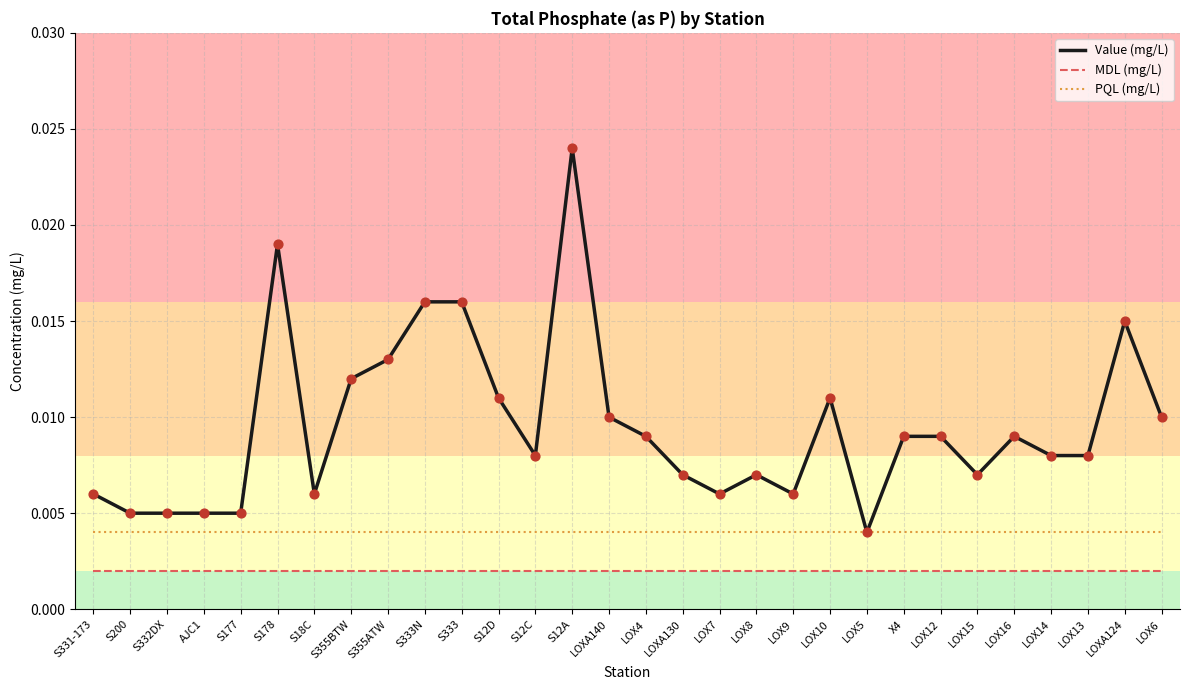

At how many categories does at least one series exceed 0?

30